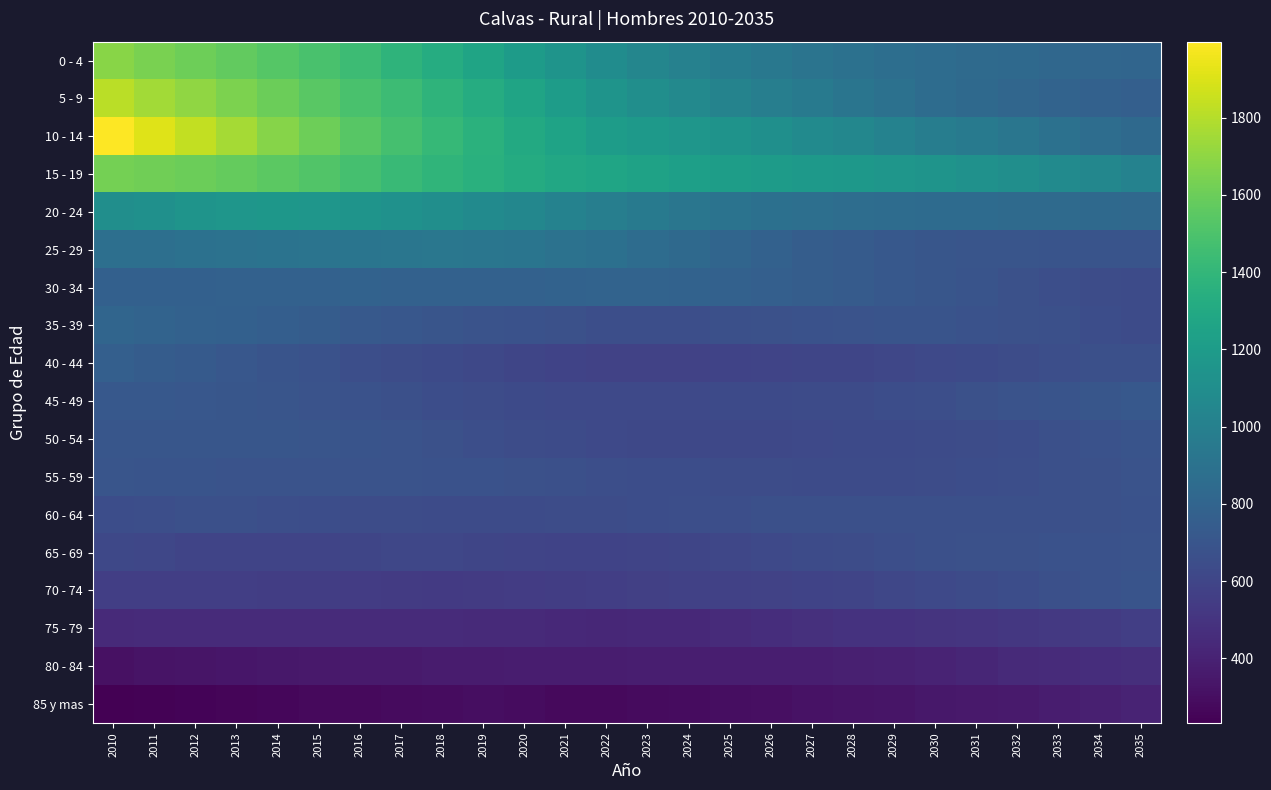

List the series in order of their peak value, highest first.

10 - 14, 5 - 9, 0 - 4, 15 - 19, 20 - 24, 25 - 29, 35 - 39, 30 - 34, 40 - 44, 45 - 49, 50 - 54, 55 - 59, 70 - 74, 65 - 69, 60 - 64, 75 - 79, 80 - 84, 85 y mas